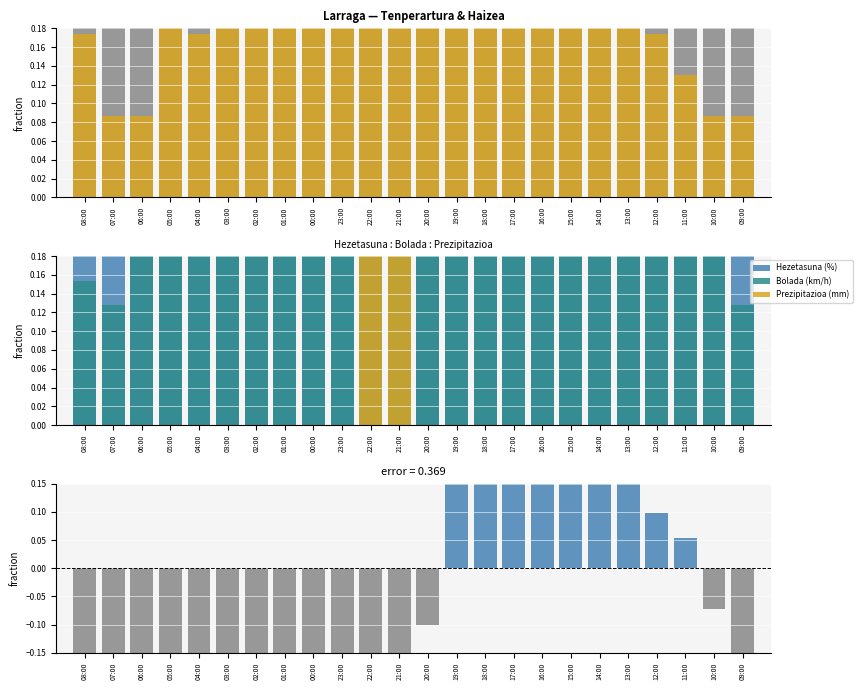

What is the maximum value shown in the chart?

1.0